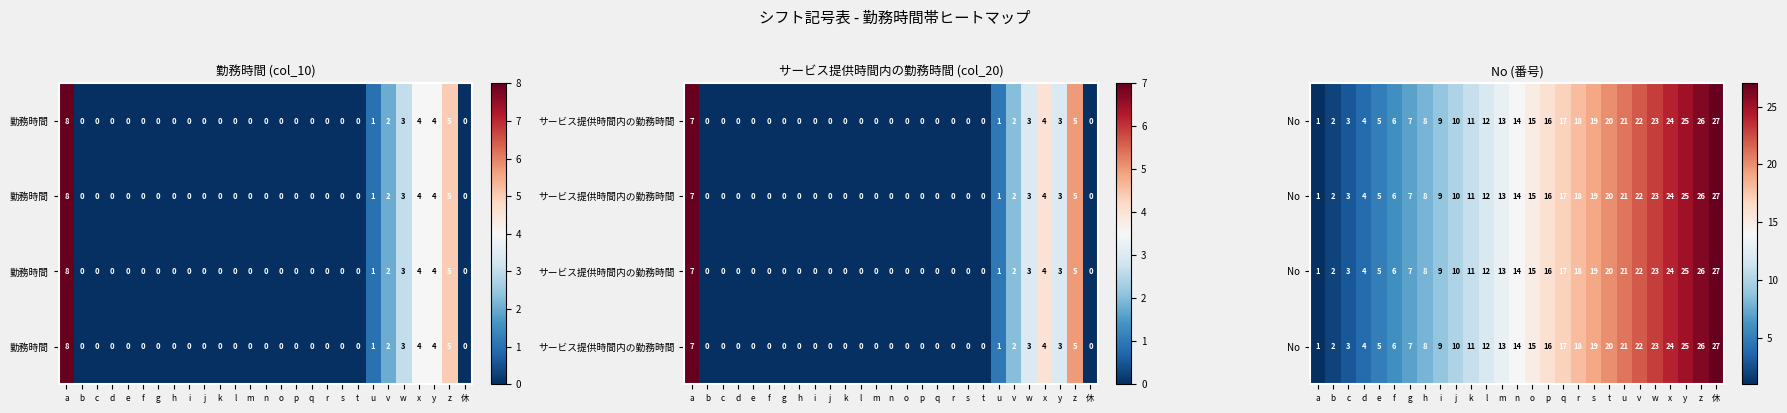

At which category is the sum across all series the highest?

休